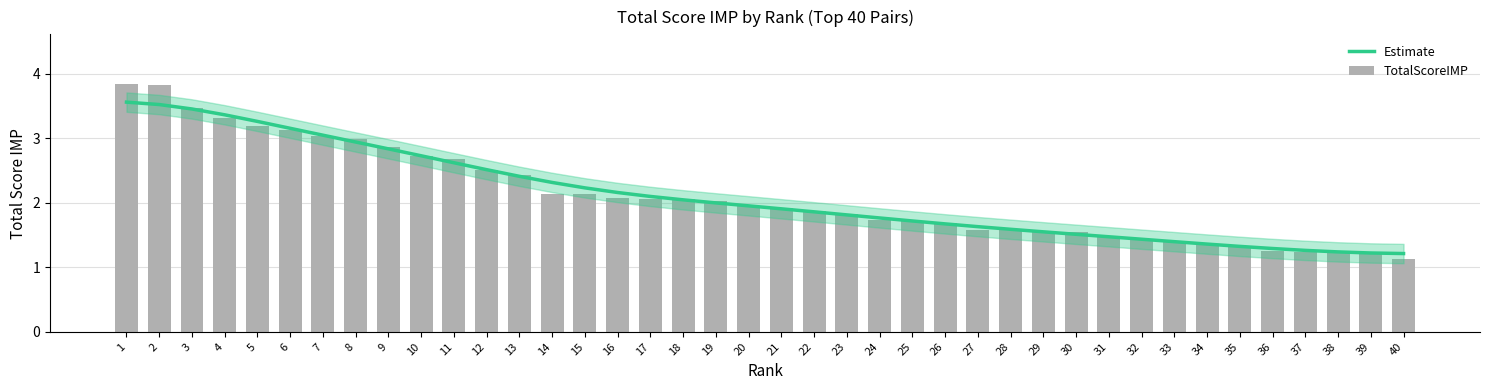

Which series has the largest range (max minus min)?

TotalScoreIMP